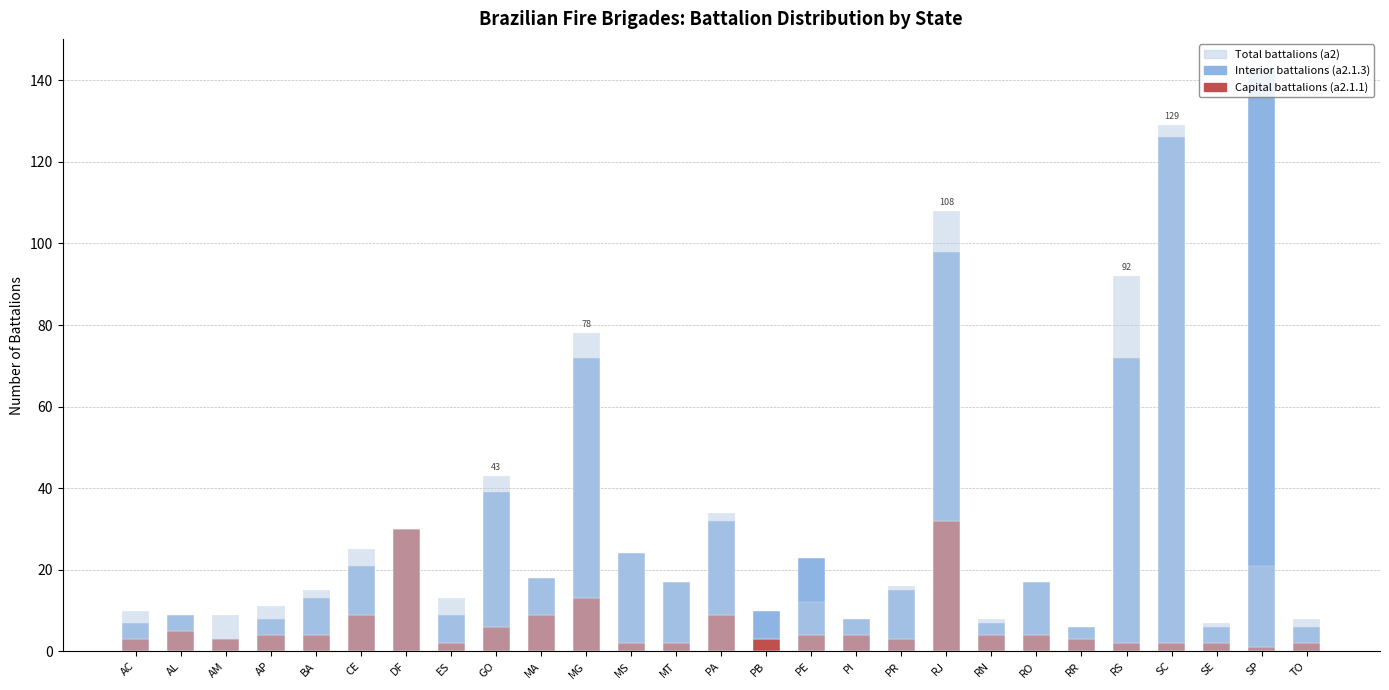

How many data points does each series have?

27